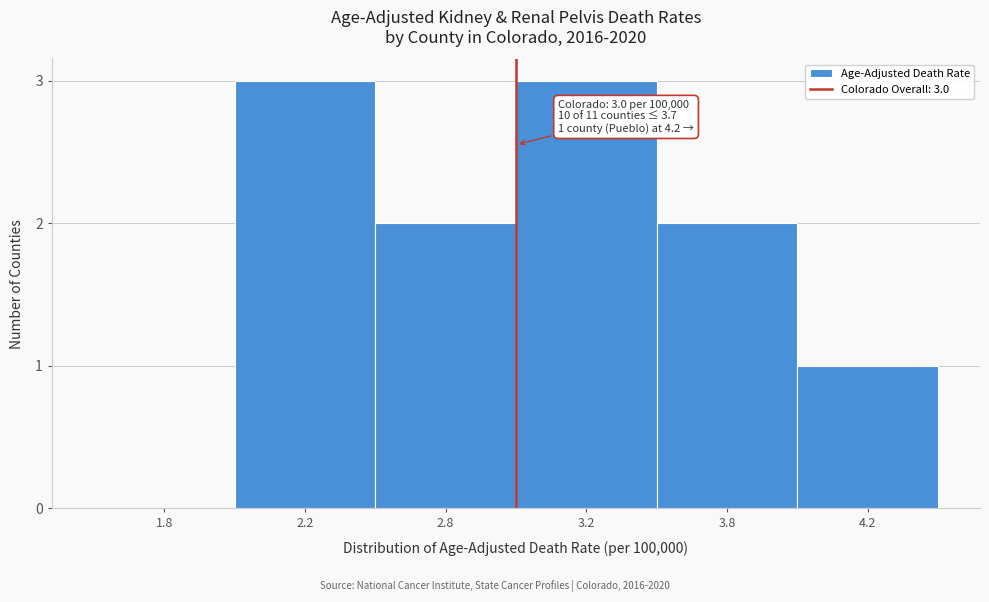

Reading left to right, what are all the values shown in this chart?

1.8=0	2.2=3	2.8=2	3.2=3	3.8=2	4.2=1